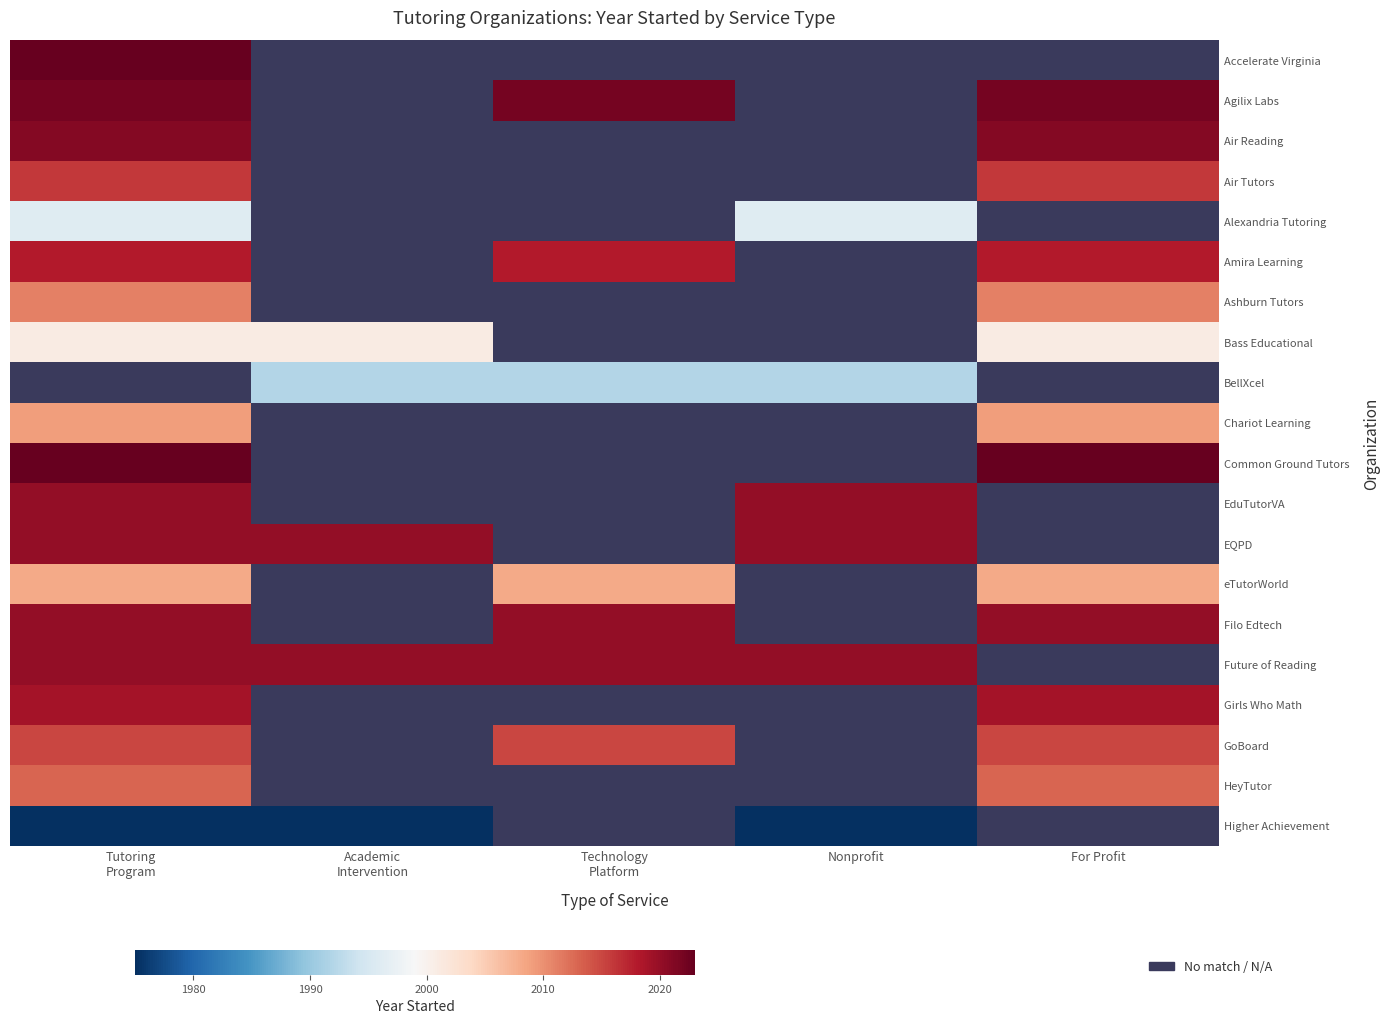

Which has a higher value, Technology
Platform or For Profit?

For Profit